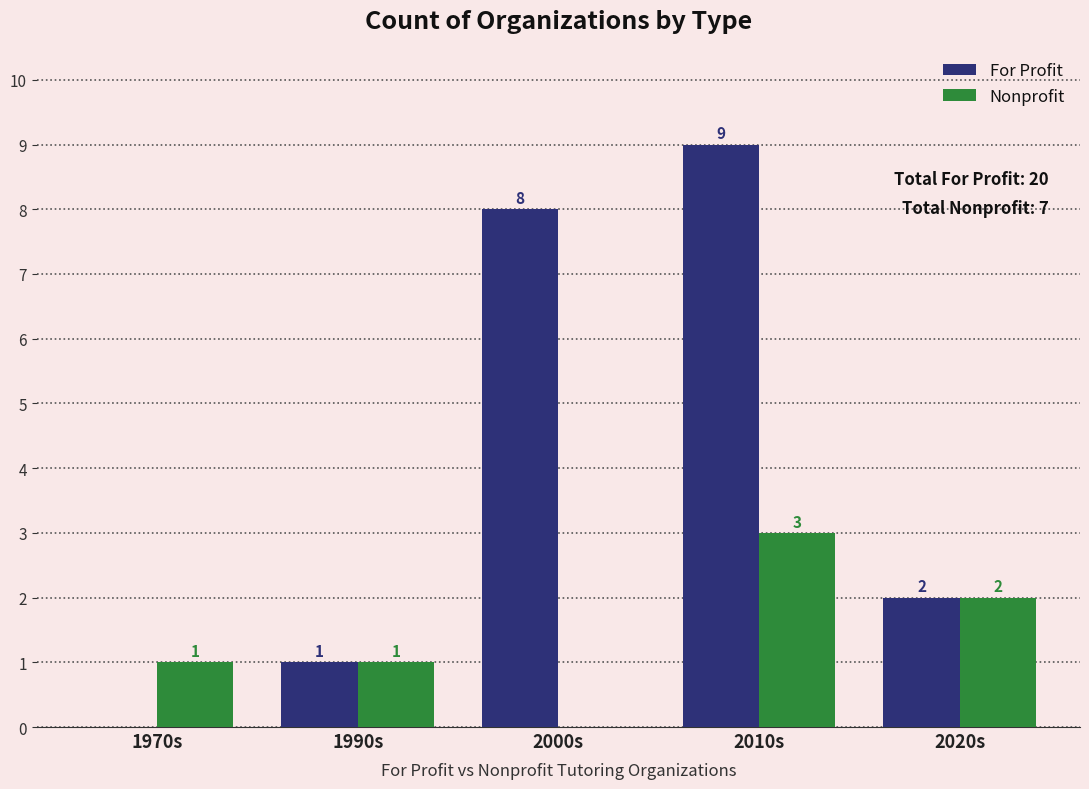

What is the average value of the For Profit series?

4